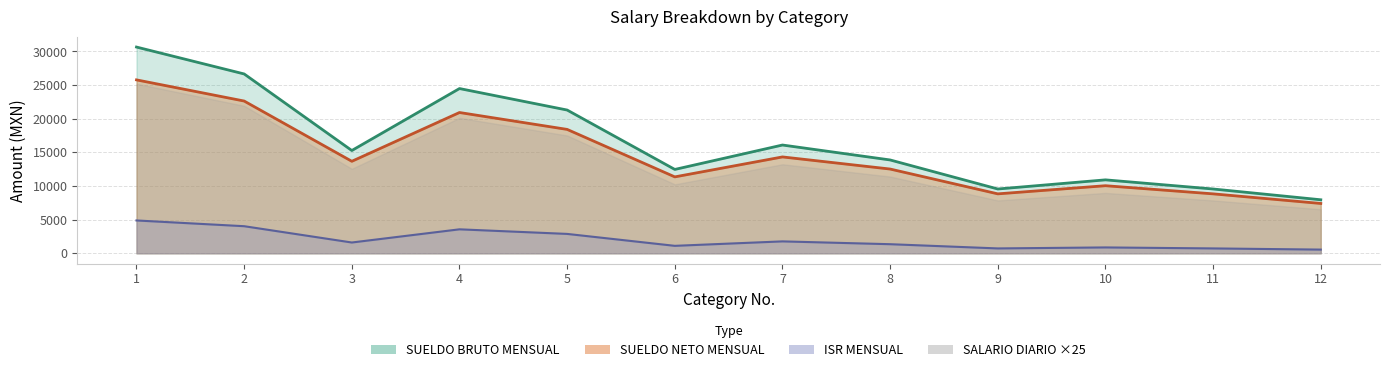

Reading left to right, what are all the values shown in this chart?

SUELDO BRUTO MENSUAL: 1=30642.2	2=26645.4	3=15269.6	4=24476.9	5=21284.2	6=12458.2	7=16085.7	8=13866.4	9=9551.9	10=10909.9	11=9552.1	12=7950.2
SUELDO NETO MENSUAL: 1=25765.0	2=22621.9	3=13668.5	4=20916.6	5=18405.9	6=11351.8	7=14317.8	8=12516.8	9=8829.8	10=10040.0	11=8829.9	12=7402.3
ISR MENSUAL: 1=4877.2	2=4023.5	3=1601.1	4=3560.3	5=2878.3	6=1106.5	7=1767.9	8=1349.6	9=722.1	10=869.9	11=722.2	12=547.9